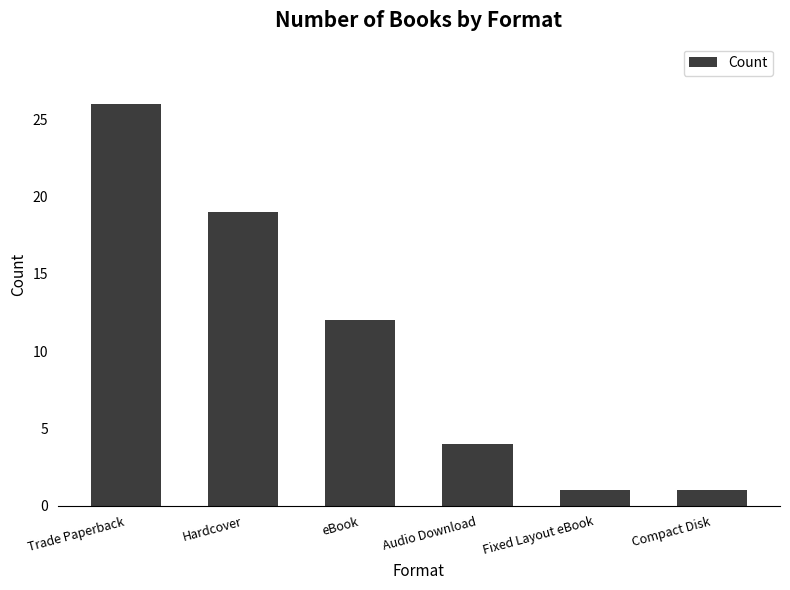

Reading left to right, what are all the values shown in this chart?

Trade Paperback=26	Hardcover=19	eBook=12	Audio Download=4	Fixed Layout eBook=1	Compact Disk=1